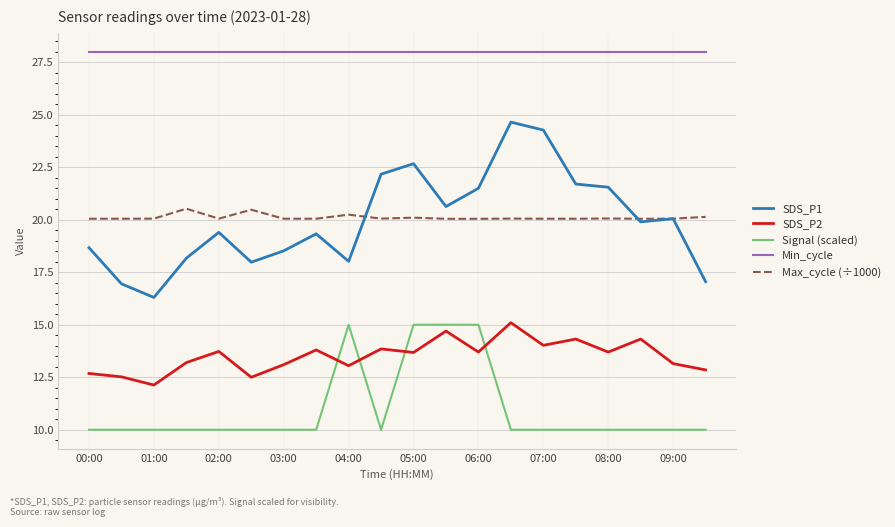

True or false: SDS_P2 and Max_cycle (÷1000) cross at least once.

False